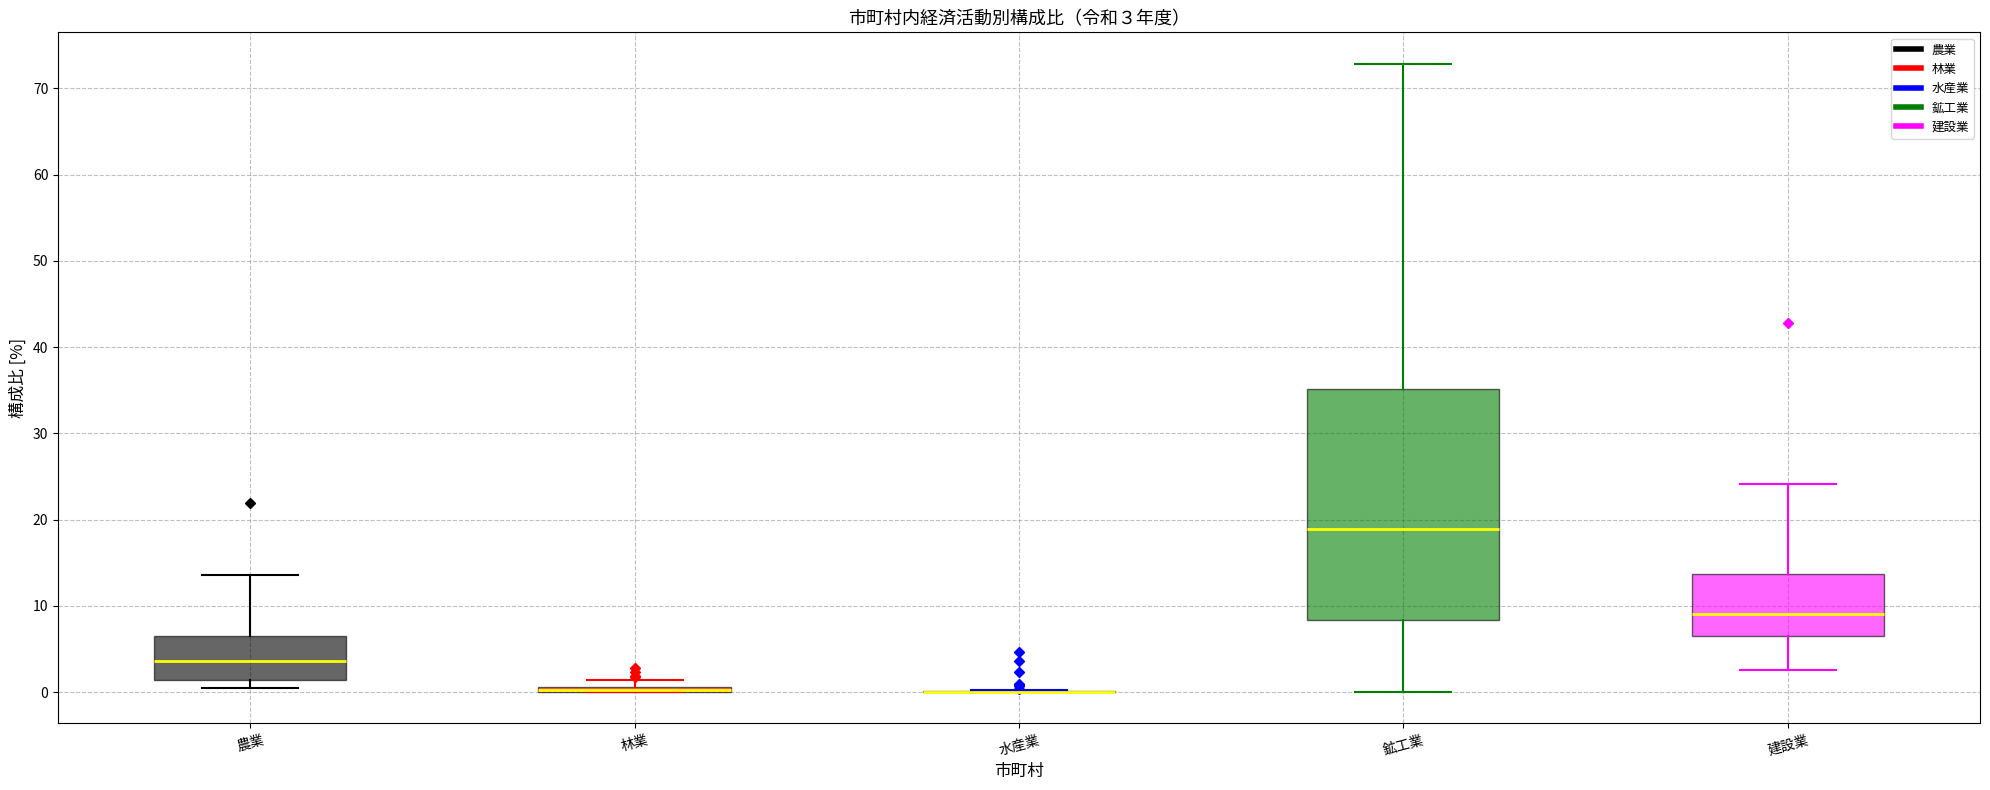

Comparing the boxes themselves (not the whiskers), which one is the tallest?

鉱工業